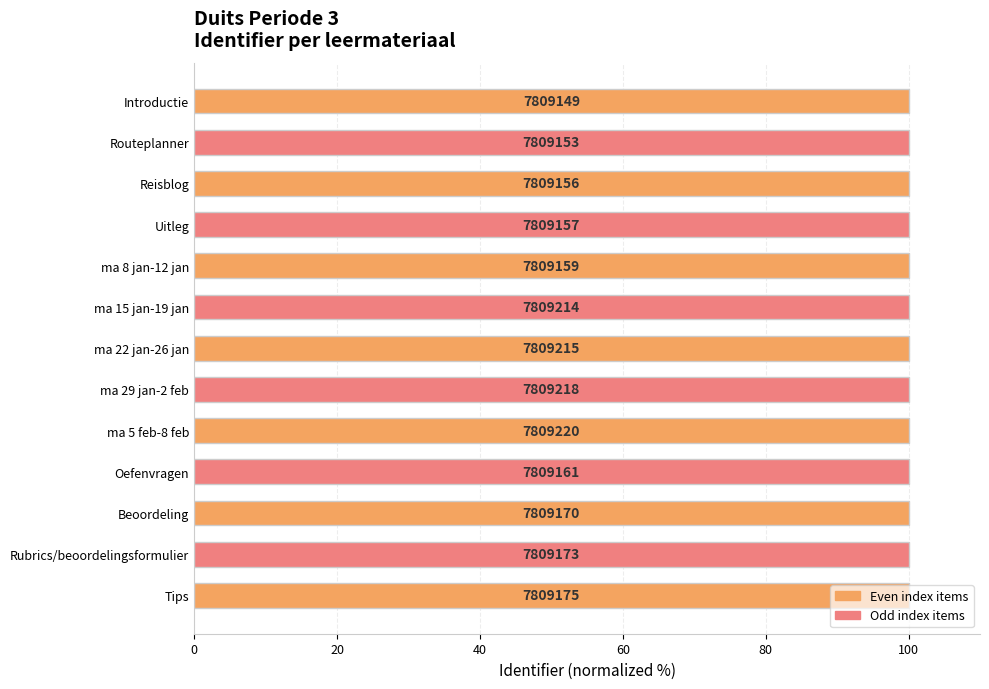

Does the chart contain any negative values?

No